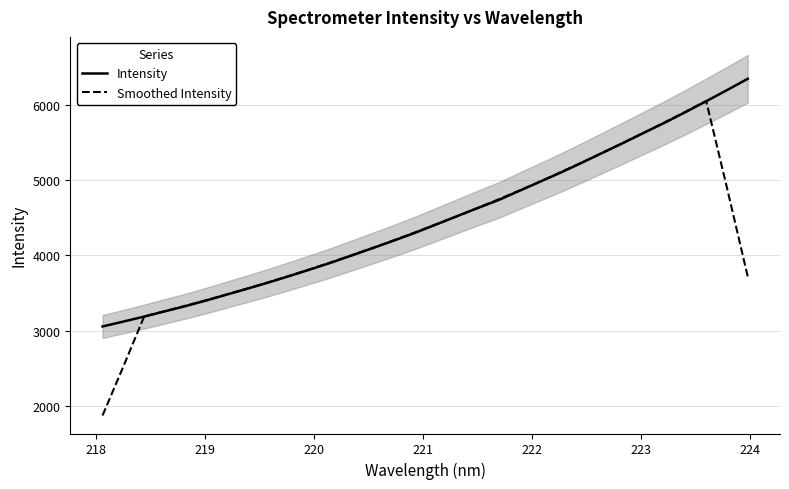

How many data points in Smoothed Intensity are above 4302?

16